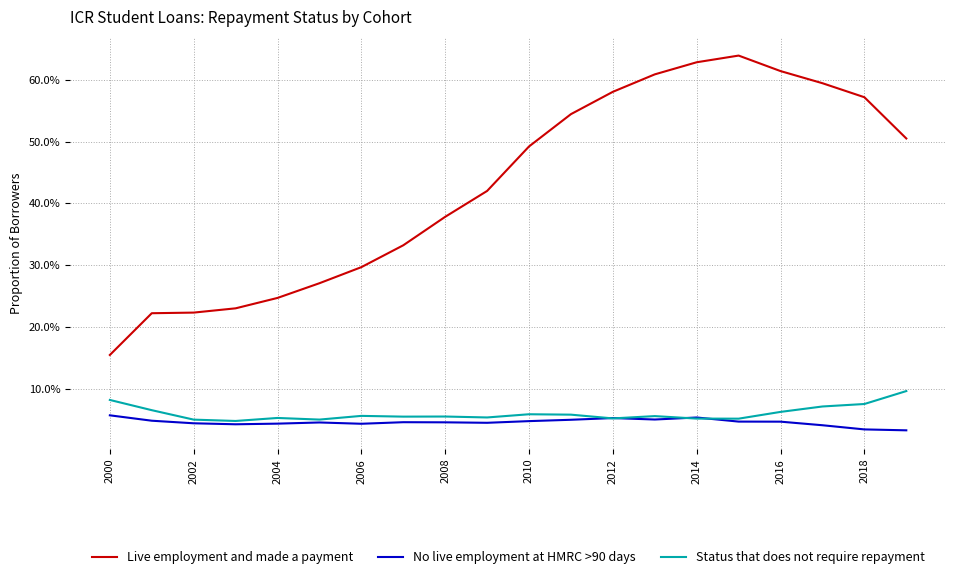

What are all the series names shown in the legend?

Live employment and made a payment, No live employment at HMRC >90 days, Status that does not require repayment